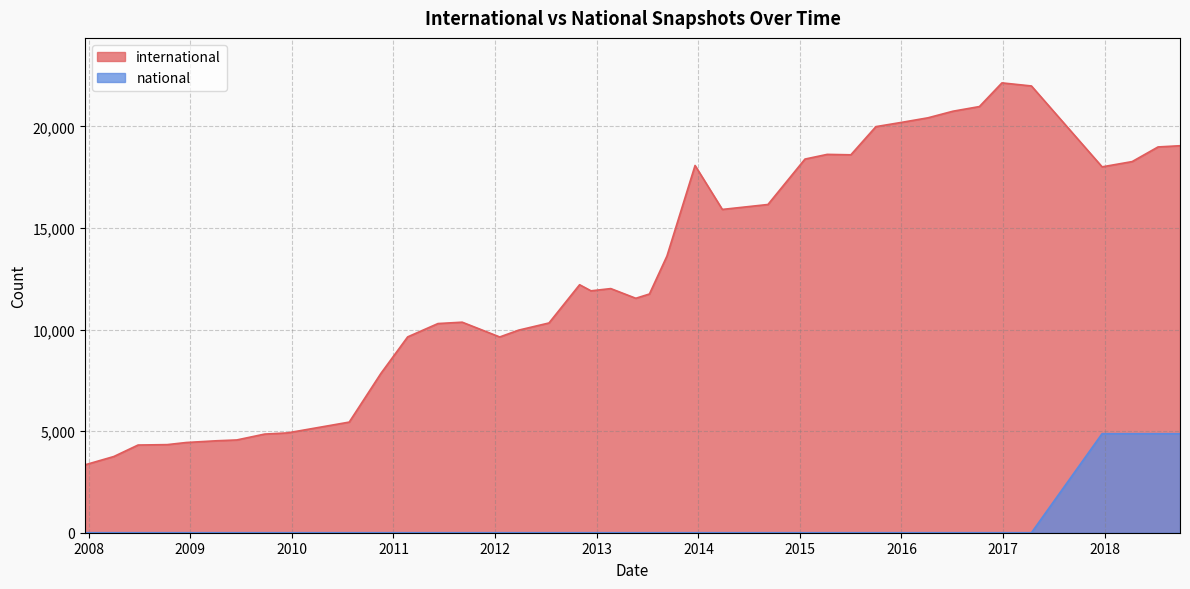

What are all the series names shown in the legend?

international, national